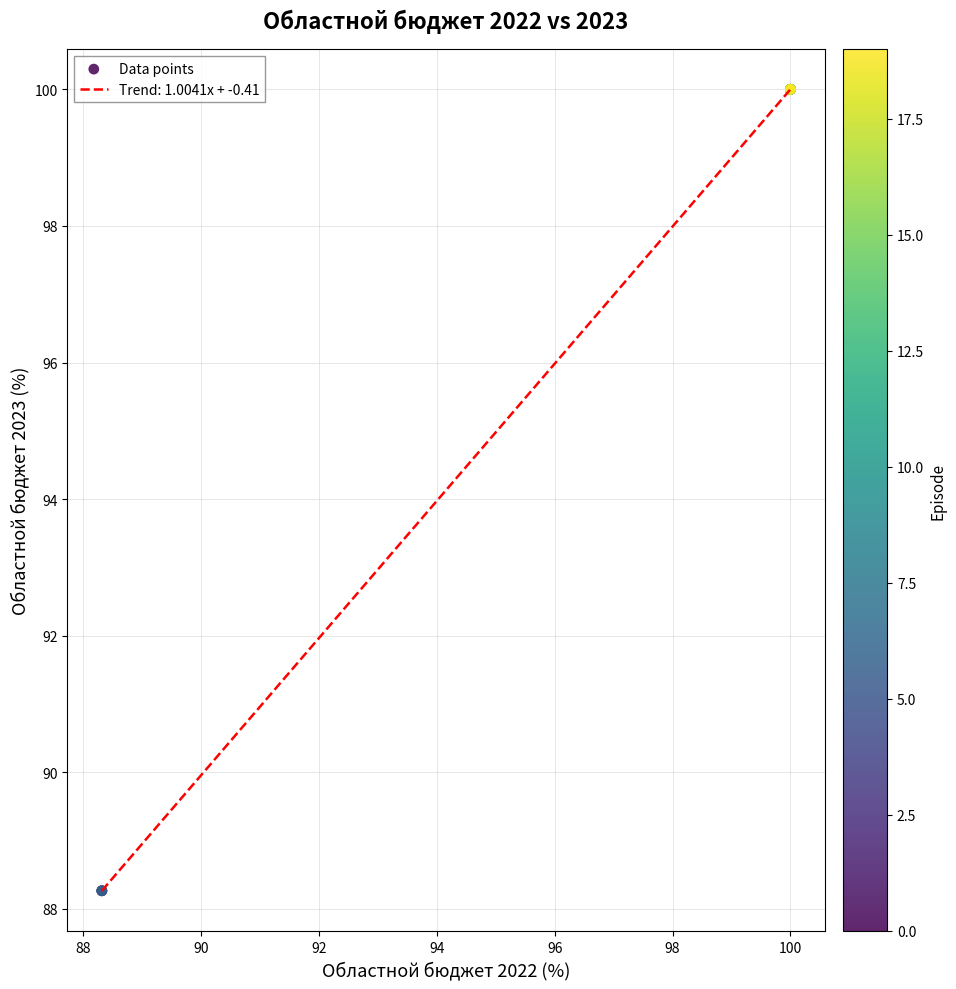

What is the smallest value displayed?

88.3